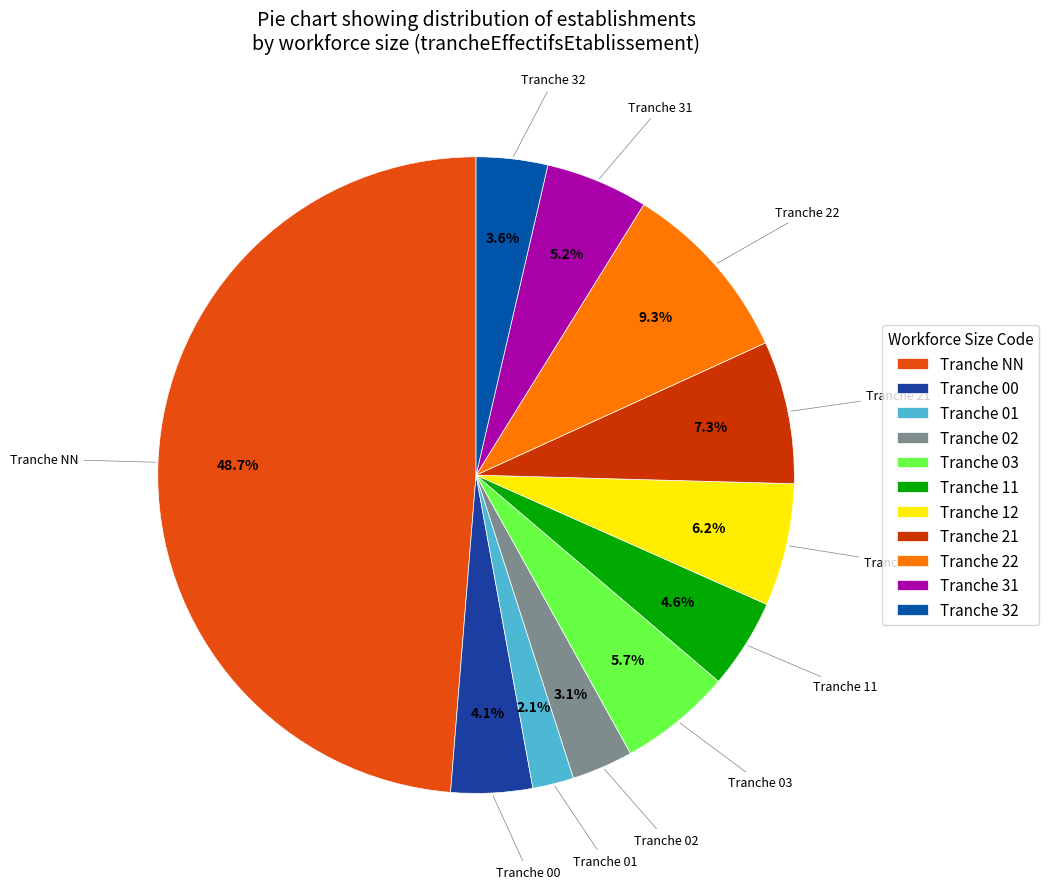

Is there a majority slice in this chart?

No